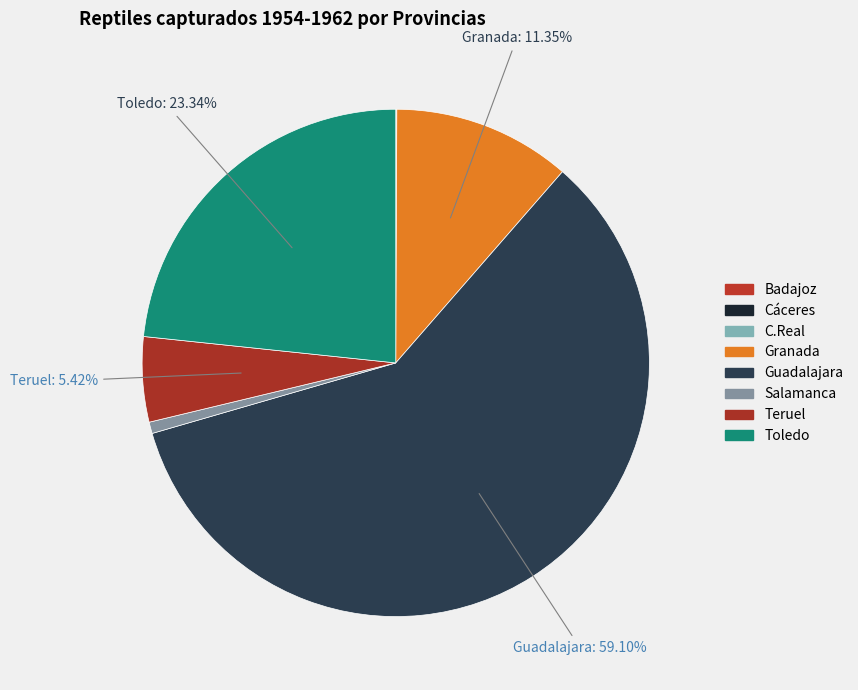

True or false: C.Real accounts for 1% of the total.

False